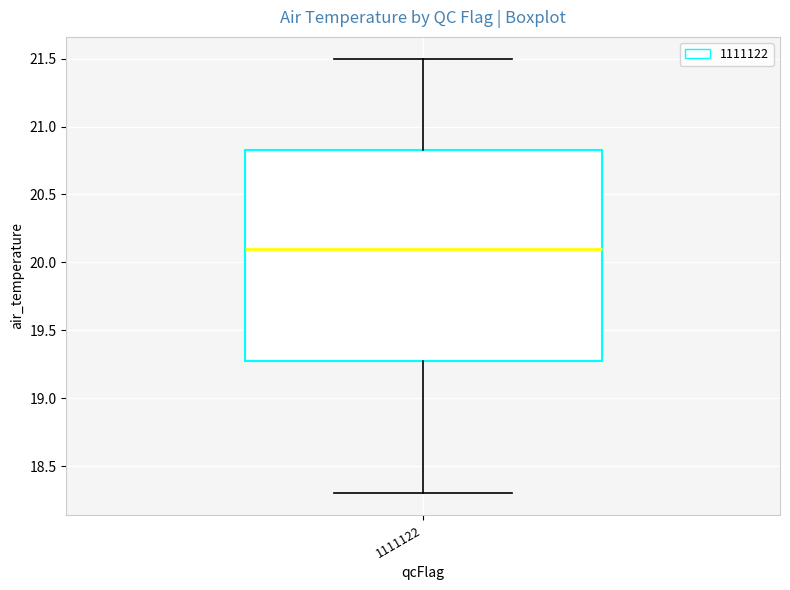

Where is the upper edge of the box at x = 1111122 on the y-axis? The values are not printed on the chart, so give them approximately, as read against the axis.

20.85